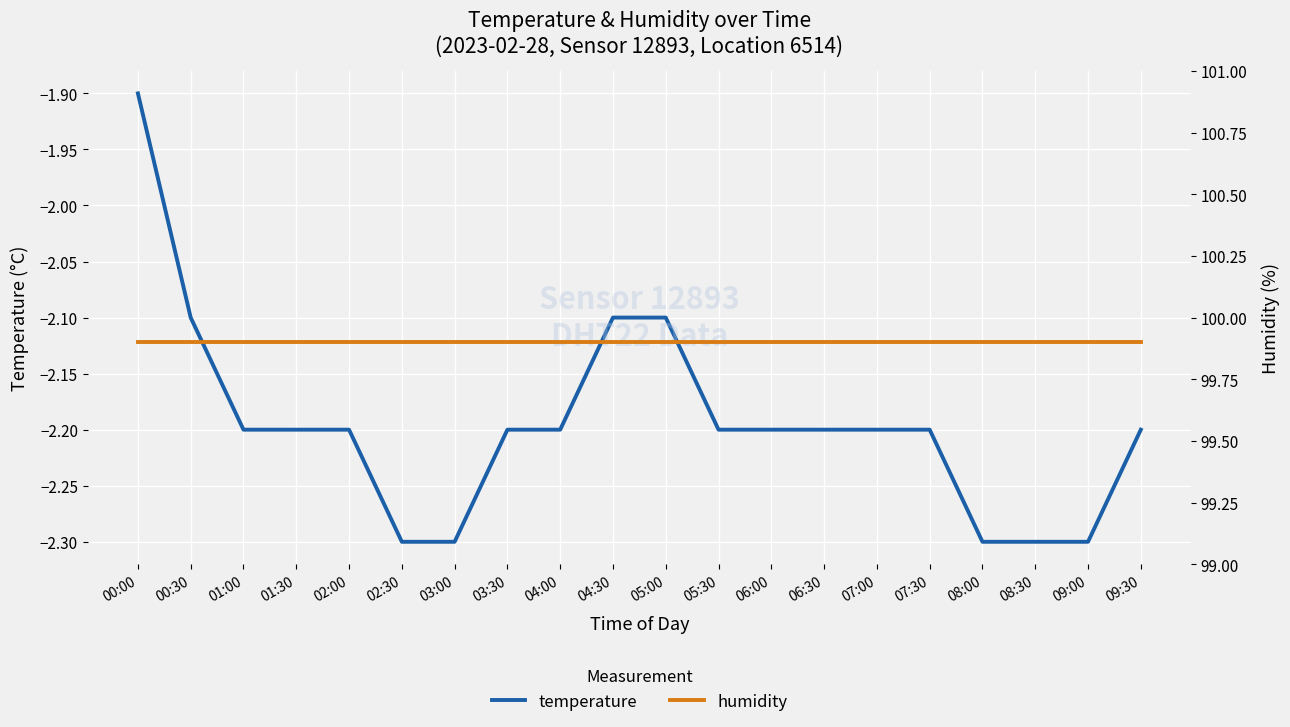

List the labels in order of humidity value, largest first.

00:00, 00:30, 01:00, 01:30, 02:00, 02:30, 03:00, 03:30, 04:00, 04:30, 05:00, 05:30, 06:00, 06:30, 07:00, 07:30, 08:00, 08:30, 09:00, 09:30